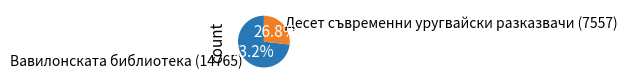

Does any single category account for the majority?

Yes